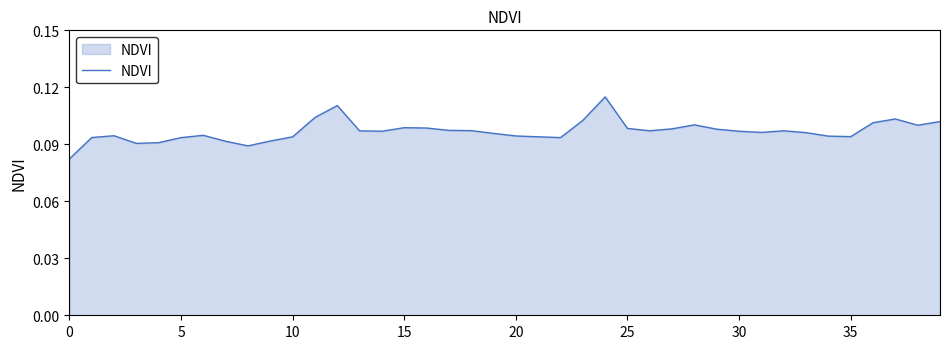

True or false: the data has more than 2 interior local peaks.

True